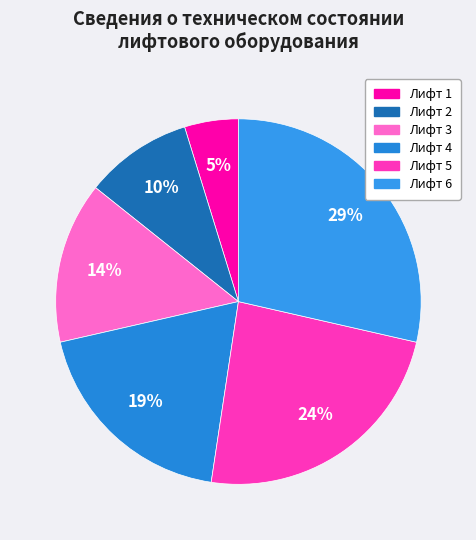

Which slice is the largest?

Лифт 6